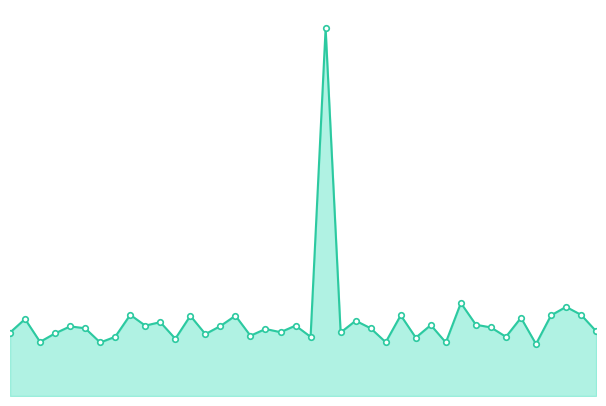

What is the smallest value displayed?

12.1